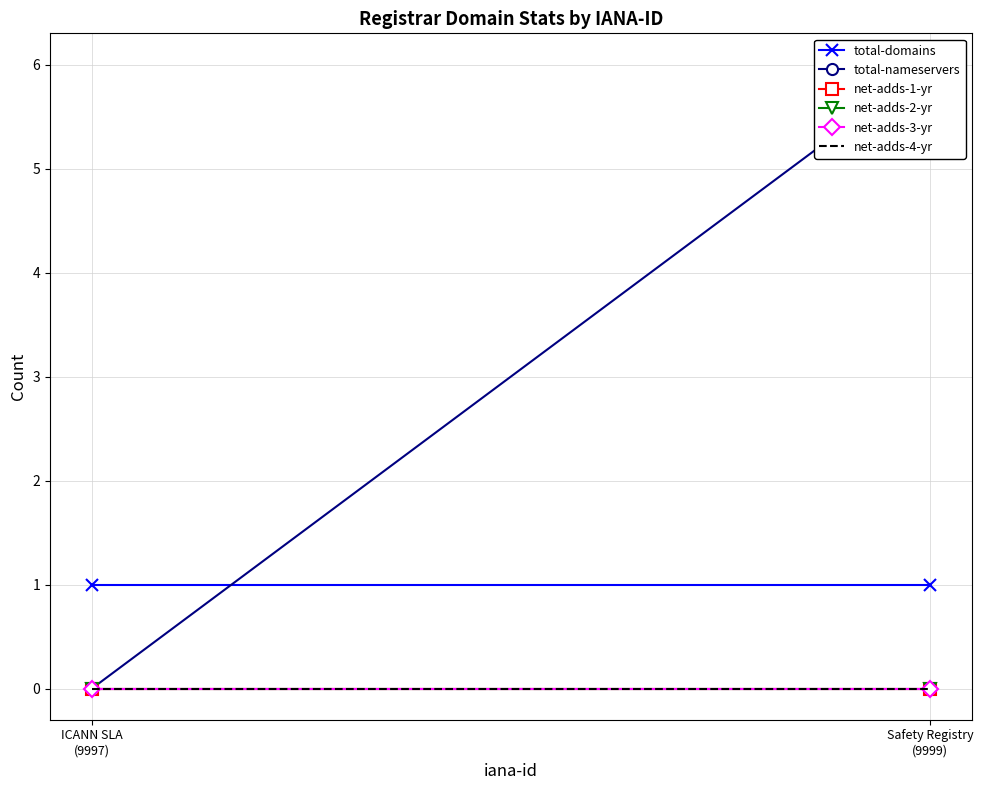

At which category does the chart reach its peak across all series?

Safety Registry
(9999)